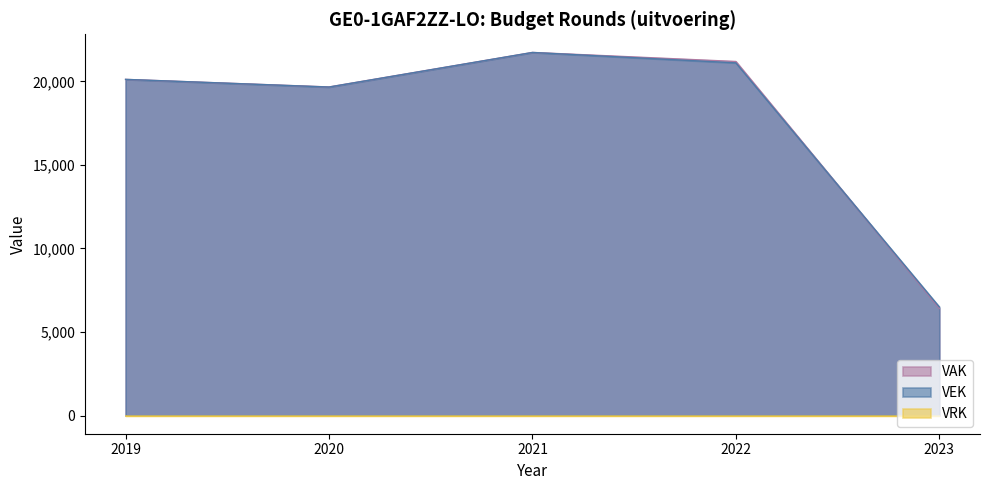

What is the approximate value of VAK at 2023?

6419